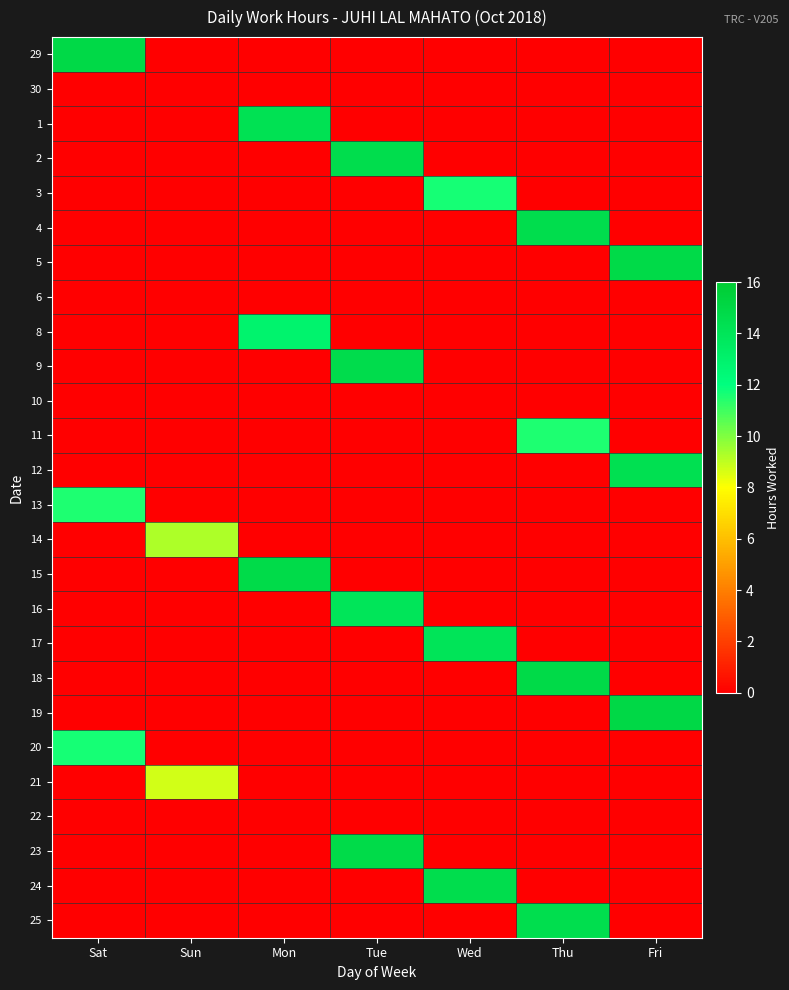

Between Wed and Thu, which series saw the biggest shift?

18